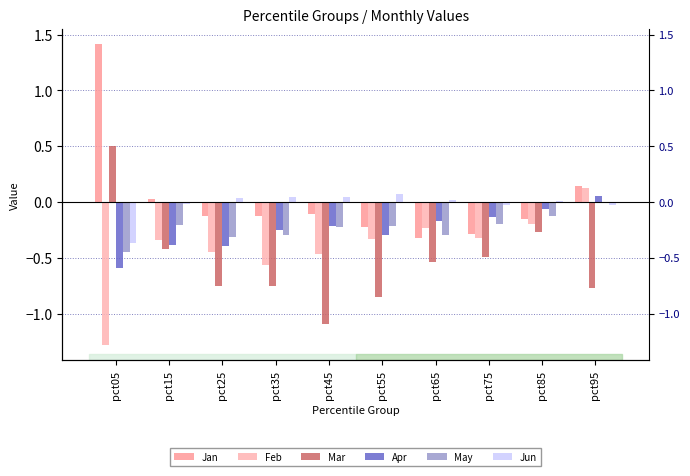

How many values in the Jun series are below 0?

4